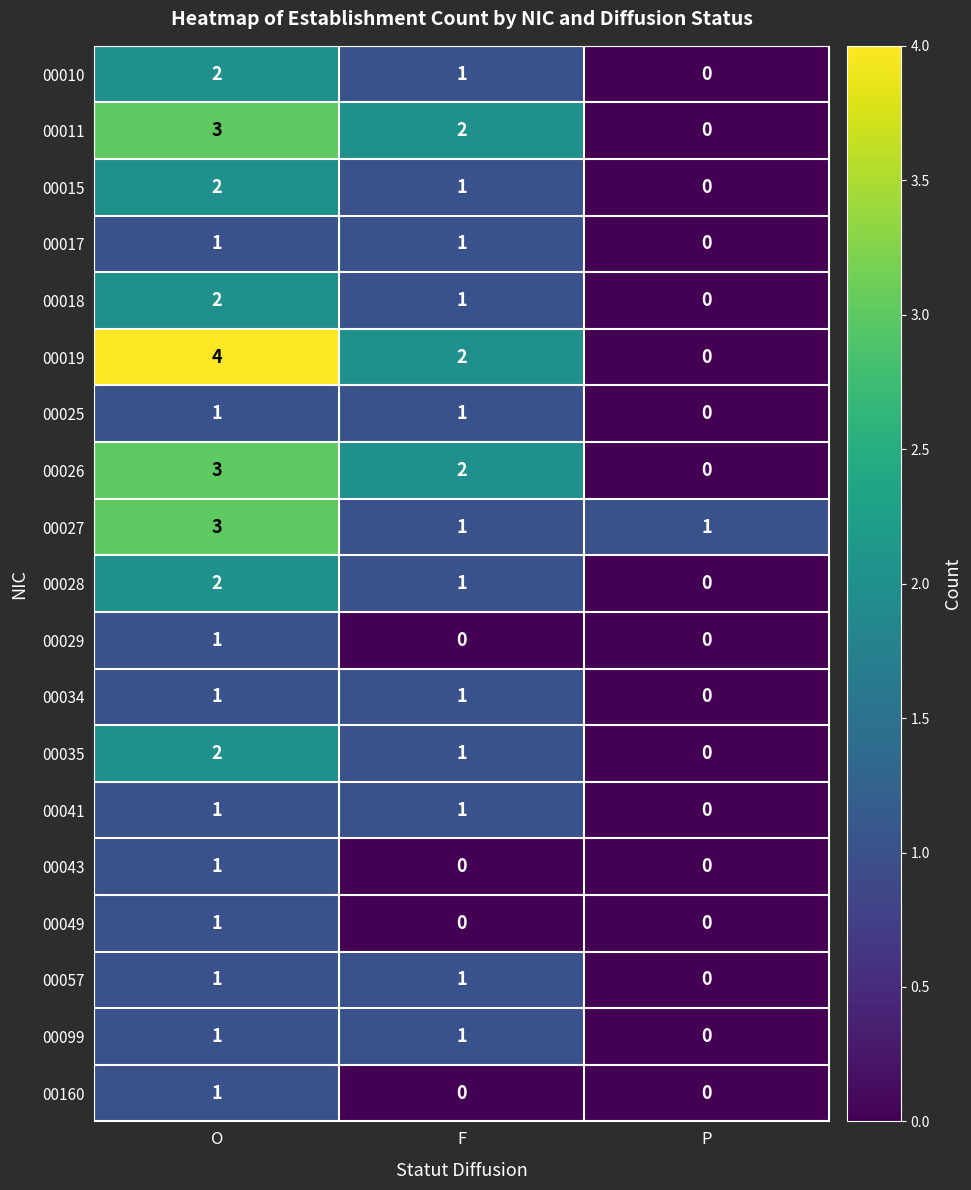

What is the sum of all 00026 values?

5